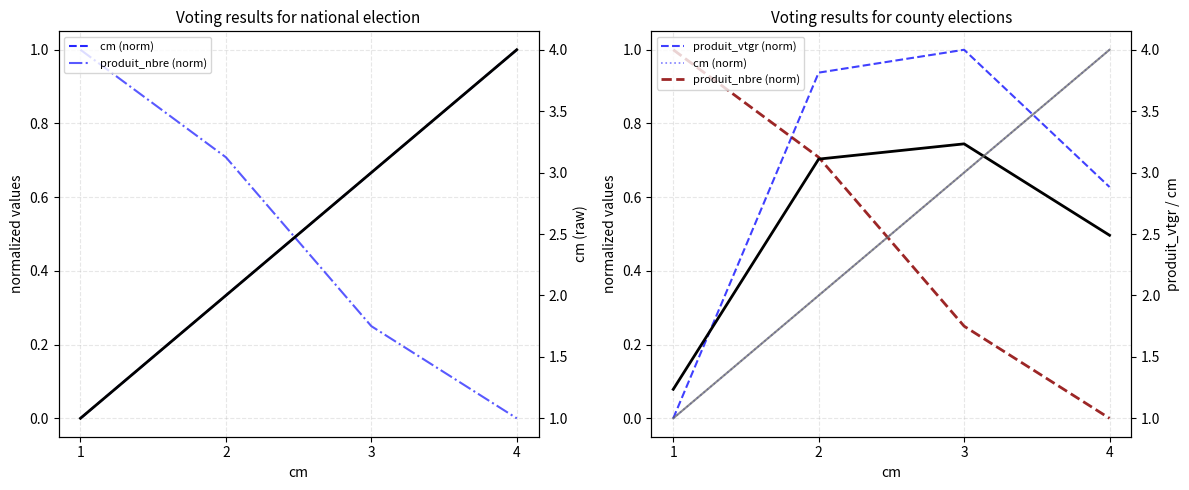

List the labels in order of produit_vtgr (raw) value, smallest first.

1, 4, 2, 3